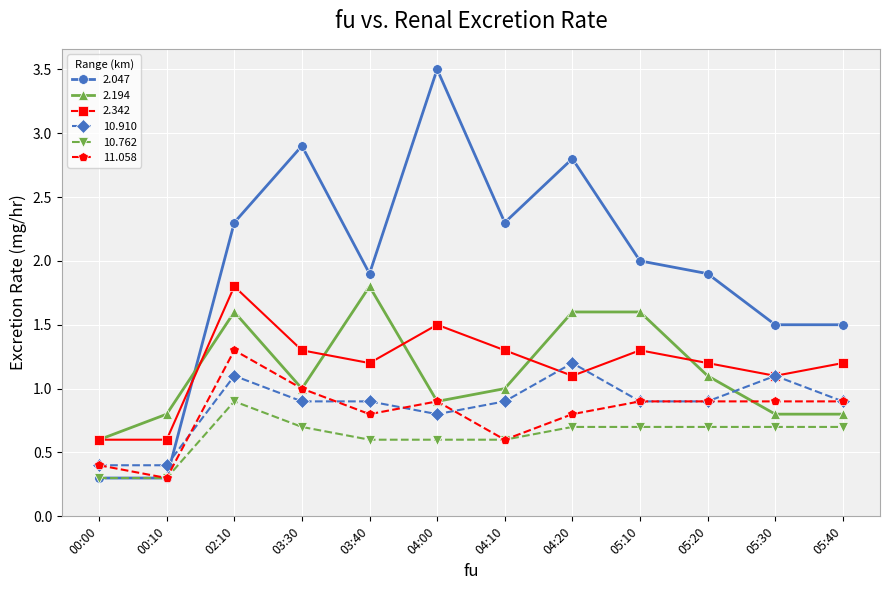

Between 05:30 and 05:40, which series saw the biggest shift?

10.910